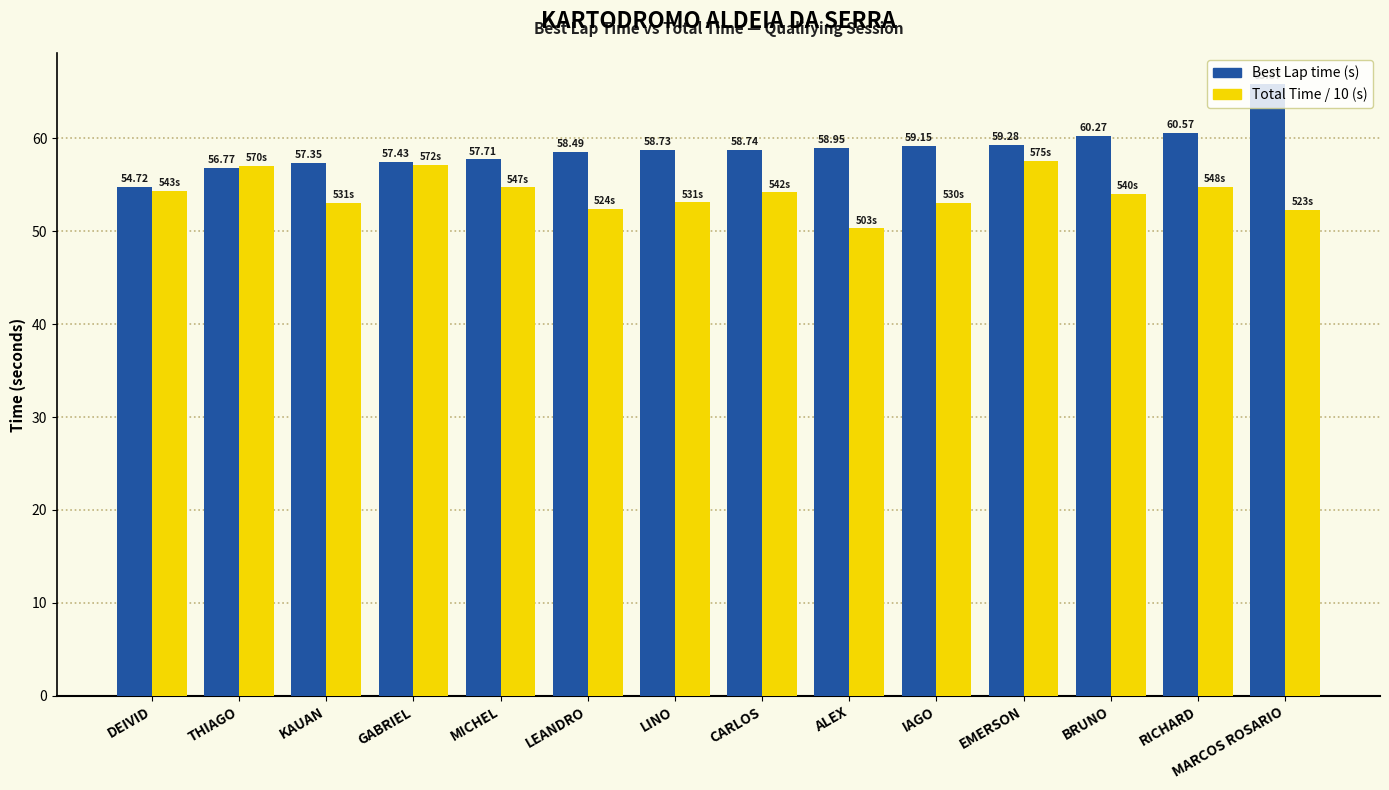

What is the label of the 3rd bar from the right?

BRUNO